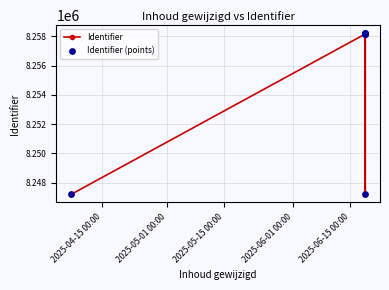

Is the value of Identifier (points) at 2025-05-15 00:00 greater than the value of Identifier at 2025-05-01 00:00?

Yes